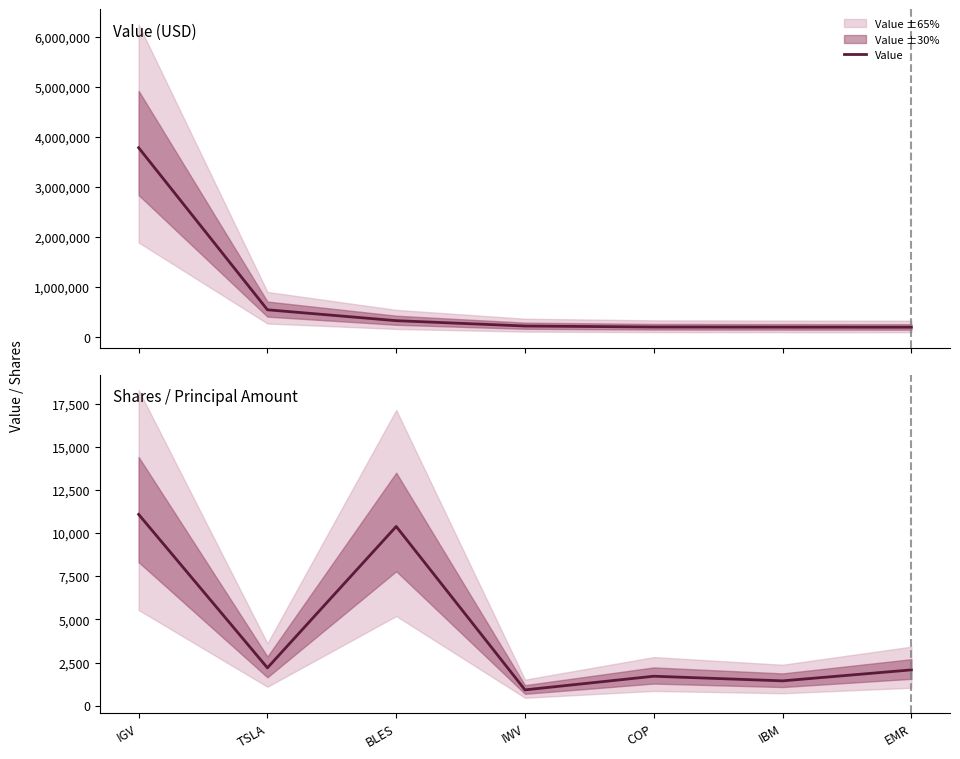

Reading right to left, what are all the values shown in this chart?

Value: EMR=200094	IBM=201612	COP=204259	IWV=223985	BLES=330795	TSLA=547982	IGV=3783209
Shares or principal amount: EMR=2072	IBM=1437	COP=1705	IWV=914	BLES=10386	TSLA=2190	IGV=11086